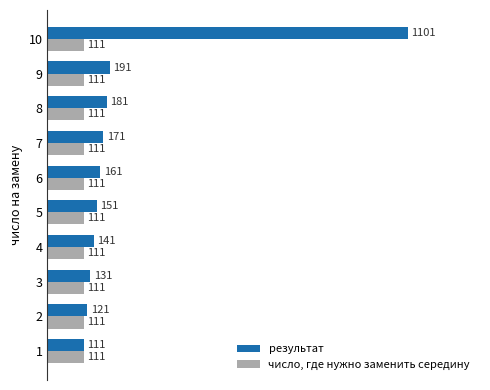

Which series has the largest total across all categories?

результат